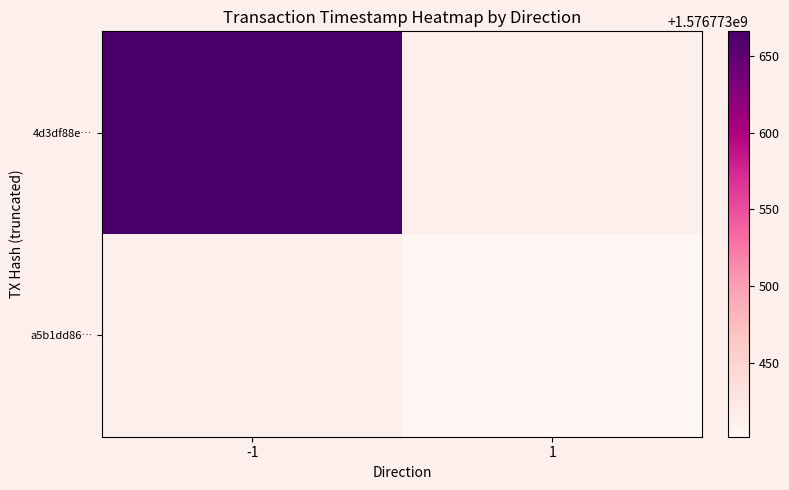

The value of 4d3df88eb018ed4d91b650e9e71ad3462ece634 at 1 is 496496128. True or false?

False